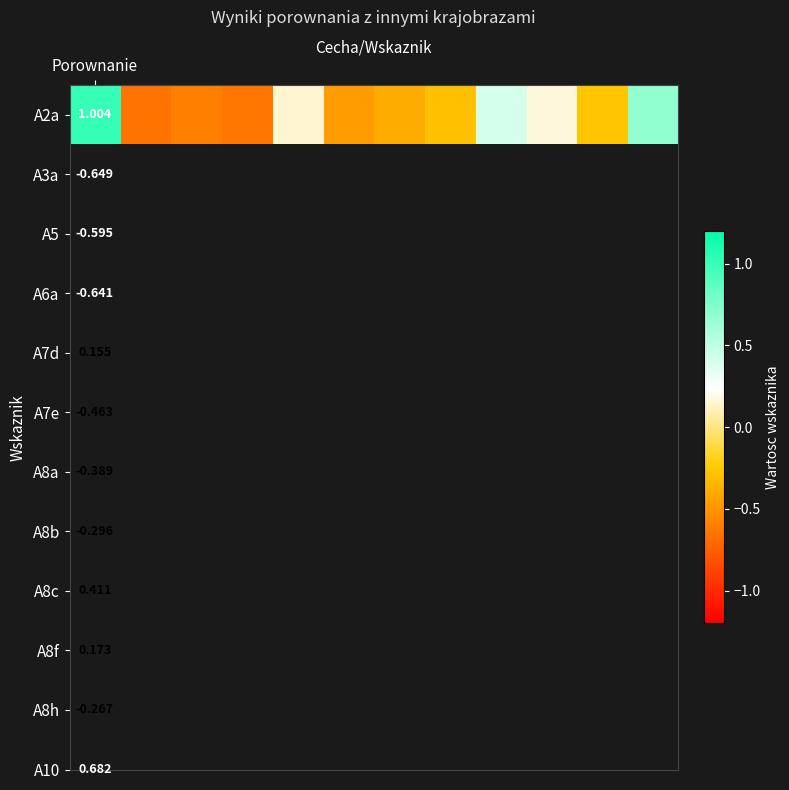

How many data points are less than 0?

7